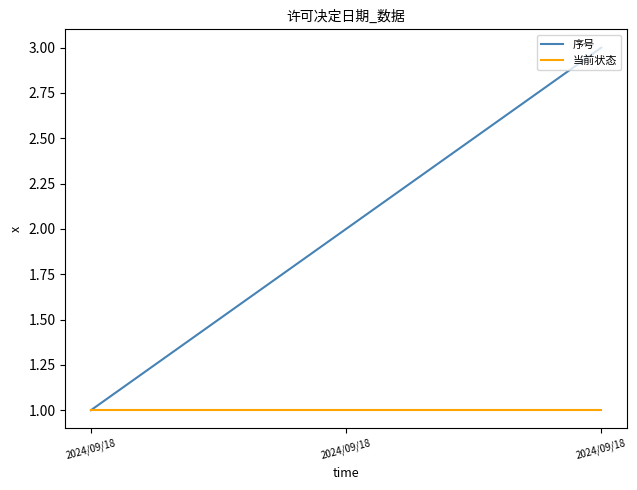

What is the average value of the 当前状态 series?

1